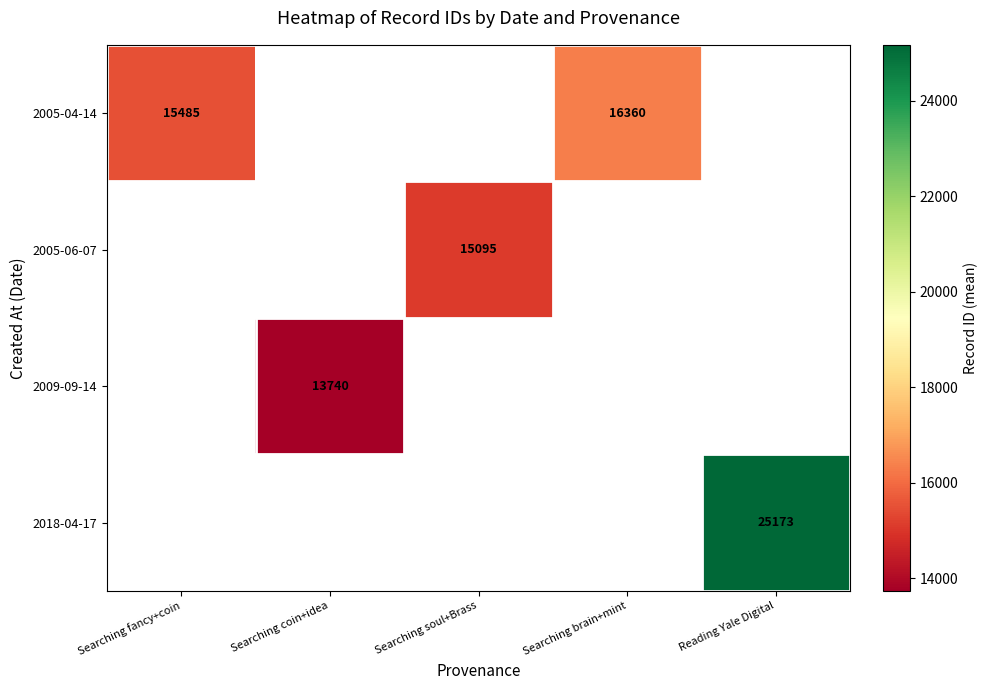

The value of 2005-04-14 at Searching fancy+coin is 15485.0. True or false?

True